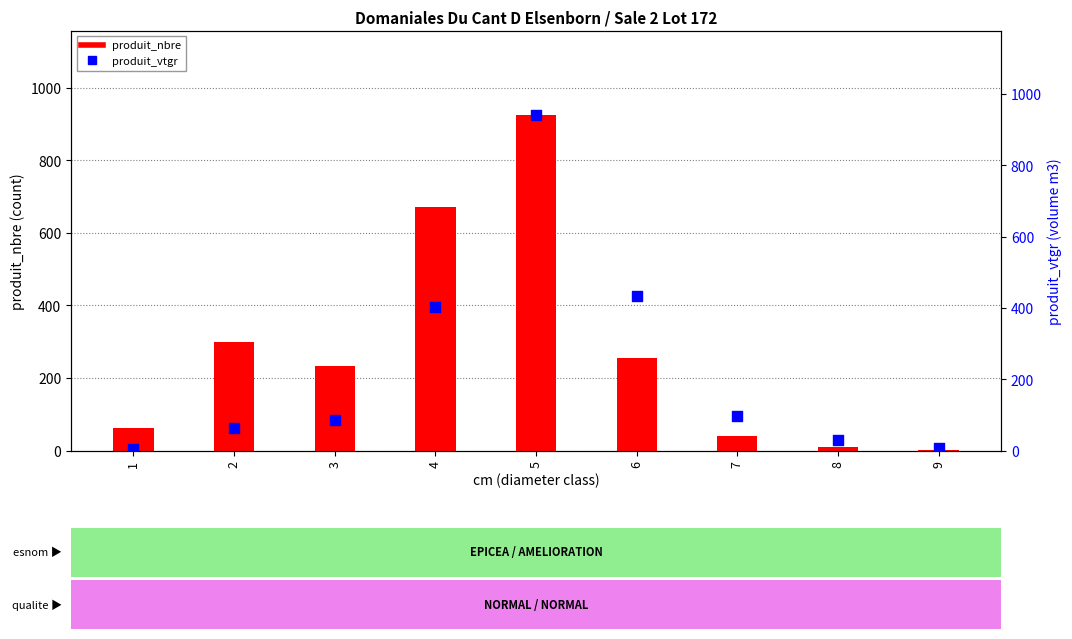

What are all the series names shown in the legend?

produit_nbre, produit_vtgr